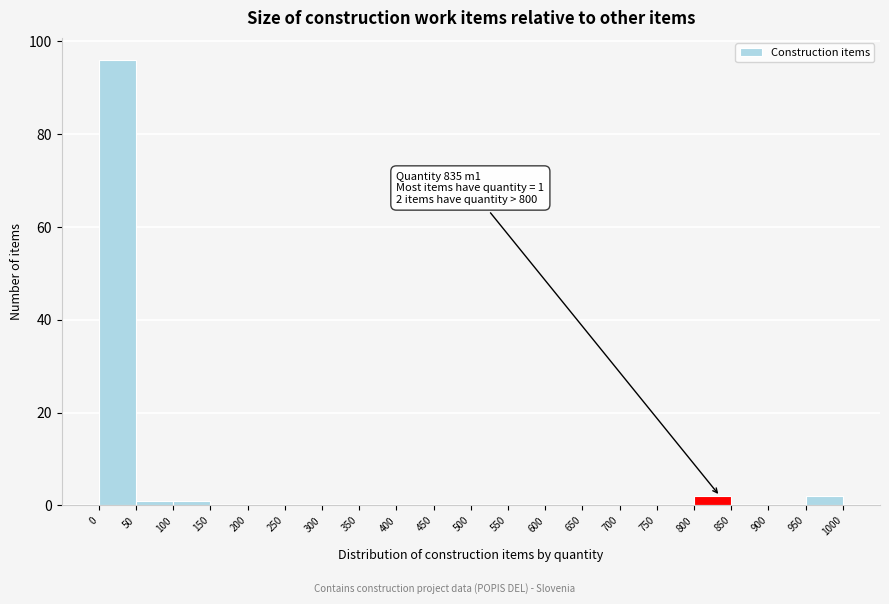

Which range on the x-axis has the tallest bar?

0 to 50